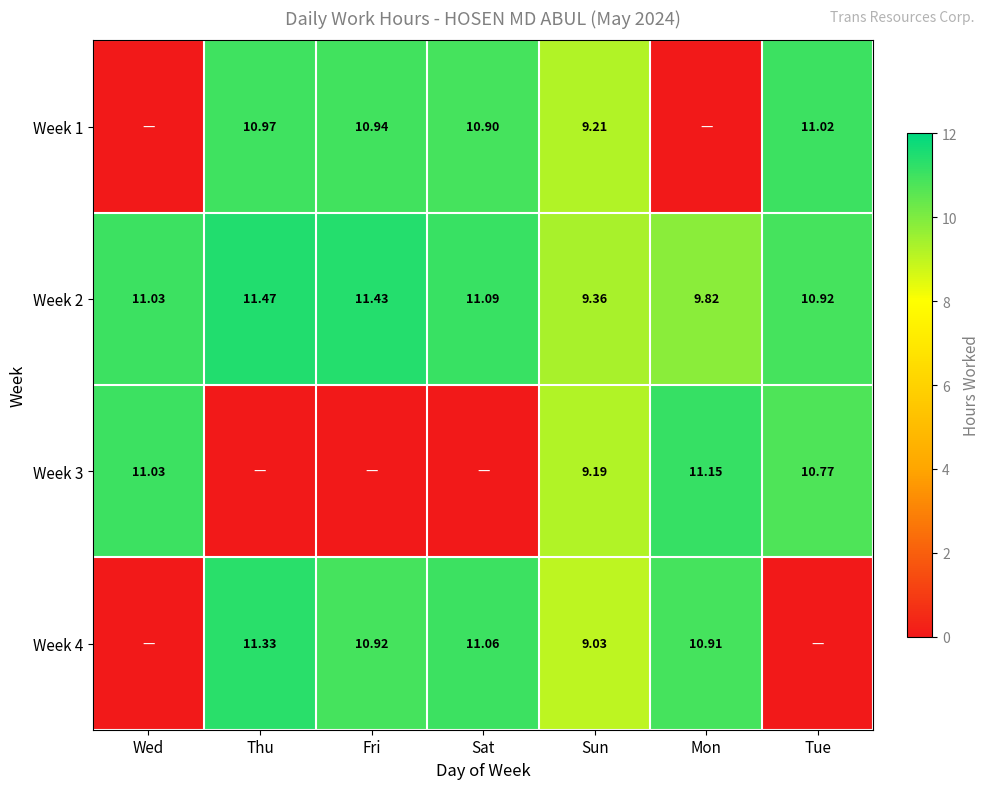

Where does the Week 2 series first go above 11?

Wed